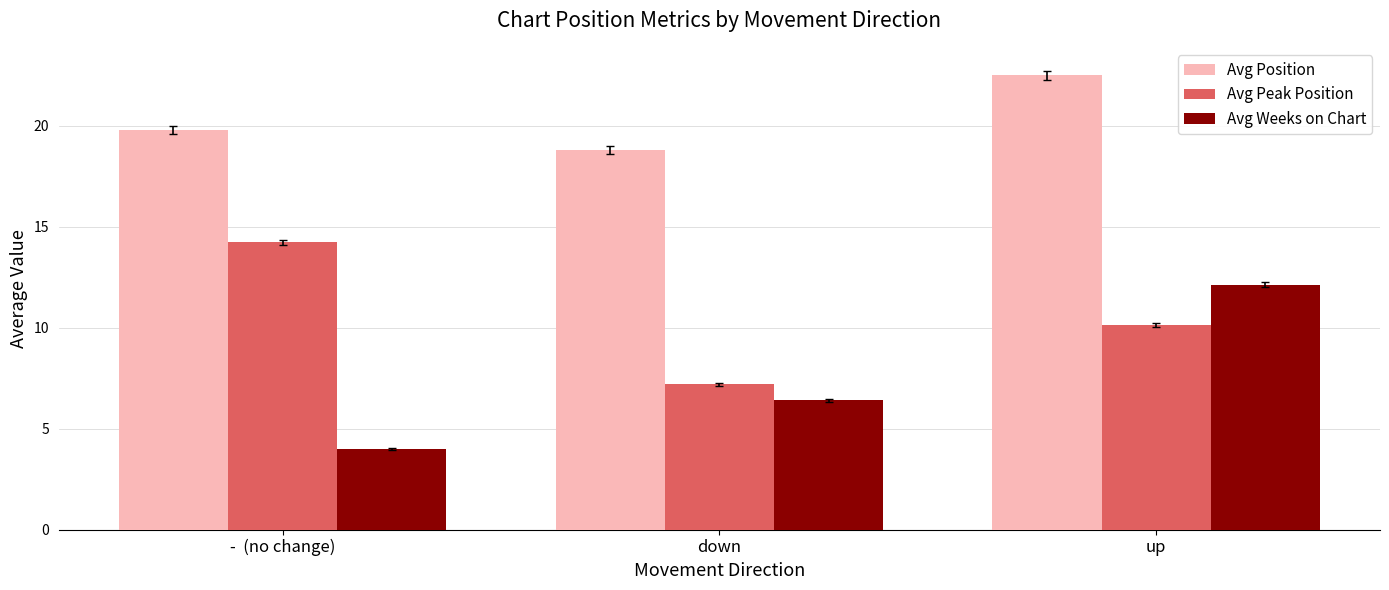

Reading left to right, what are all the values shown in this chart?

Avg Position: -  (no change)=19.8	down=18.8	up=22.5
Avg Peak Position: -  (no change)=14.2	down=7.2	up=10.1
Avg Weeks on Chart: -  (no change)=4.0	down=6.4	up=12.1